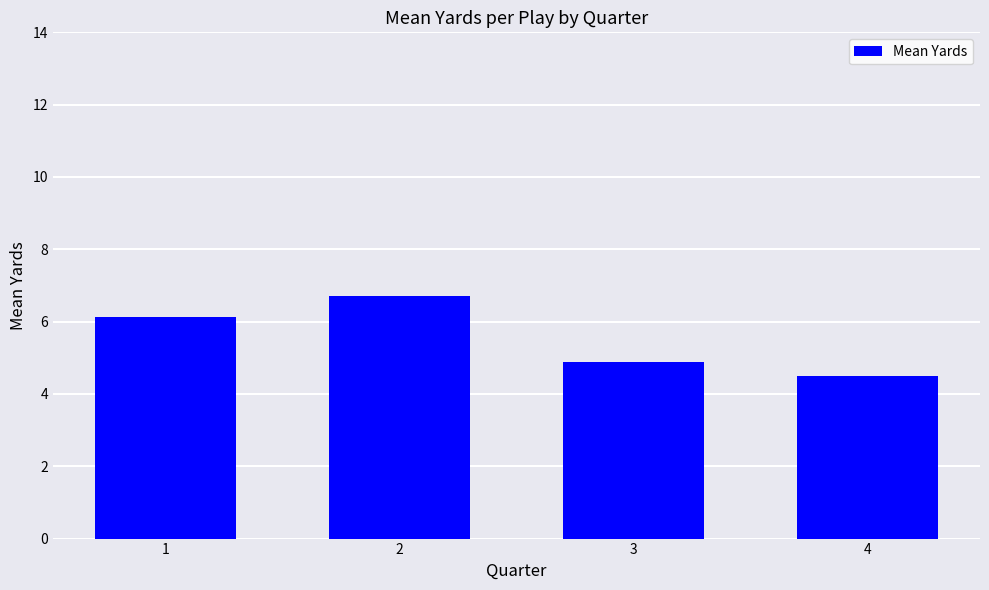

What is the difference between the maximum and second lowest values?

1.8